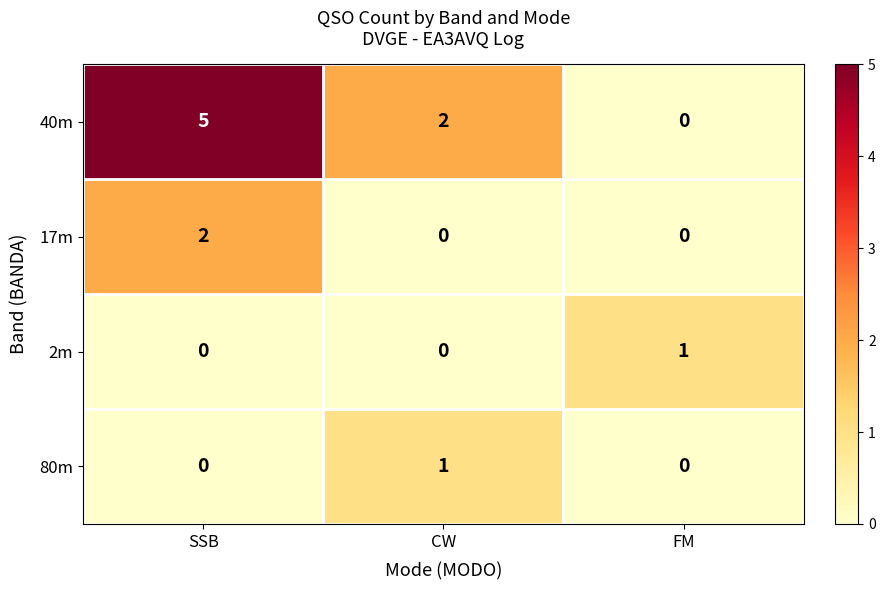

Which series has the largest total across all categories?

40m